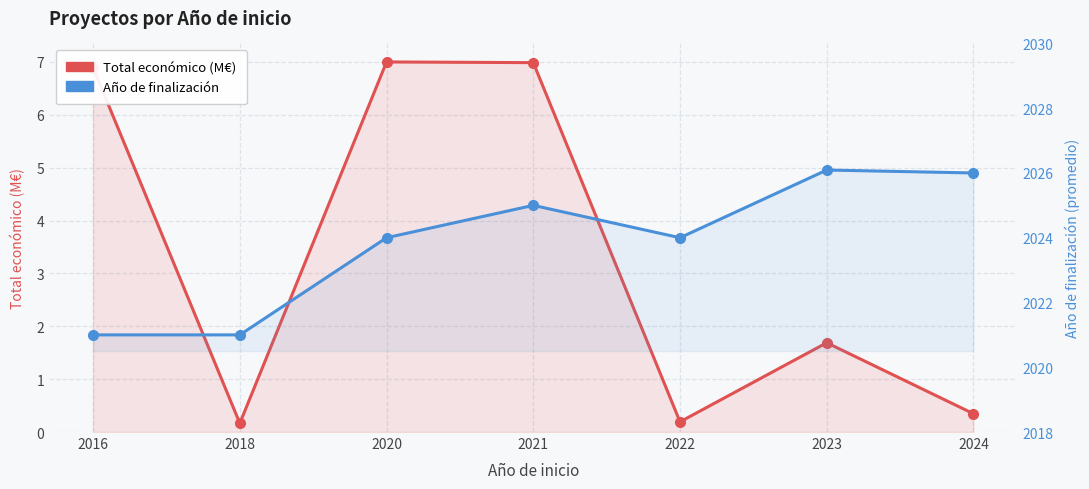

At which category is the sum across all series the highest?

2021